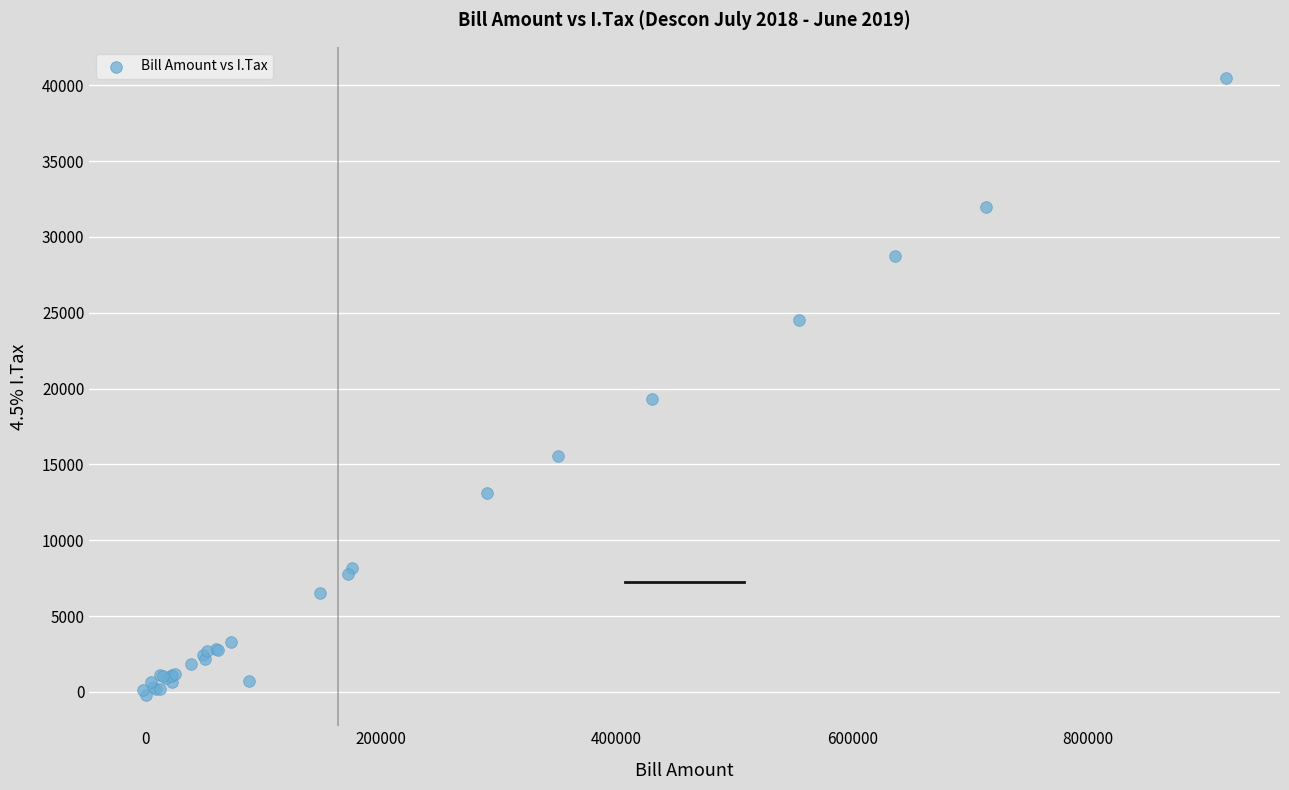

What Y value in the scatter plot is closest to 20136?

19329.8